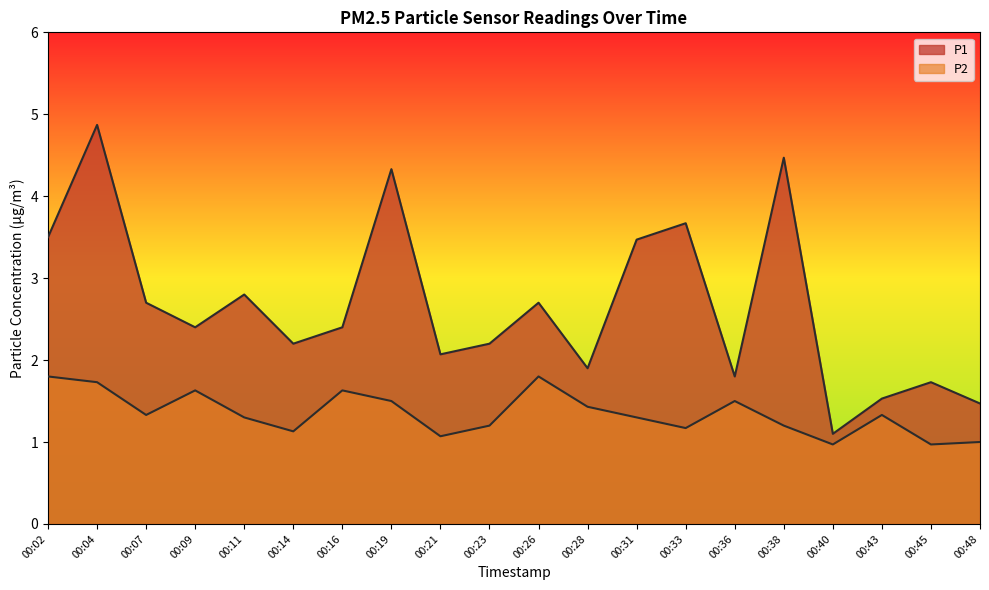

Reading left to right, list all the values displayed in this chart.

P1: 3.5	4.9	2.7	2.4	2.8	2.2	2.4	4.3	2.1	2.2	2.7	1.9	3.5	3.7	1.8	4.5	1.1	1.5	1.7	1.5
P2: 1.8	1.7	1.3	1.6	1.3	1.1	1.6	1.5	1.1	1.2	1.8	1.4	1.3	1.2	1.5	1.2	1.0	1.3	1.0	1.0